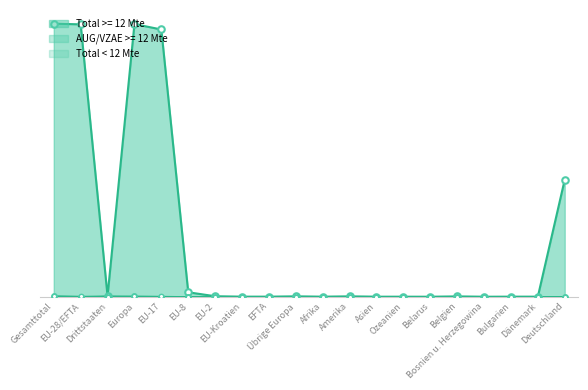

Is the value of Total >= 12 Mte at Dänemark greater than the value of FZA/VEP >= 12 Mte at Europa?

No